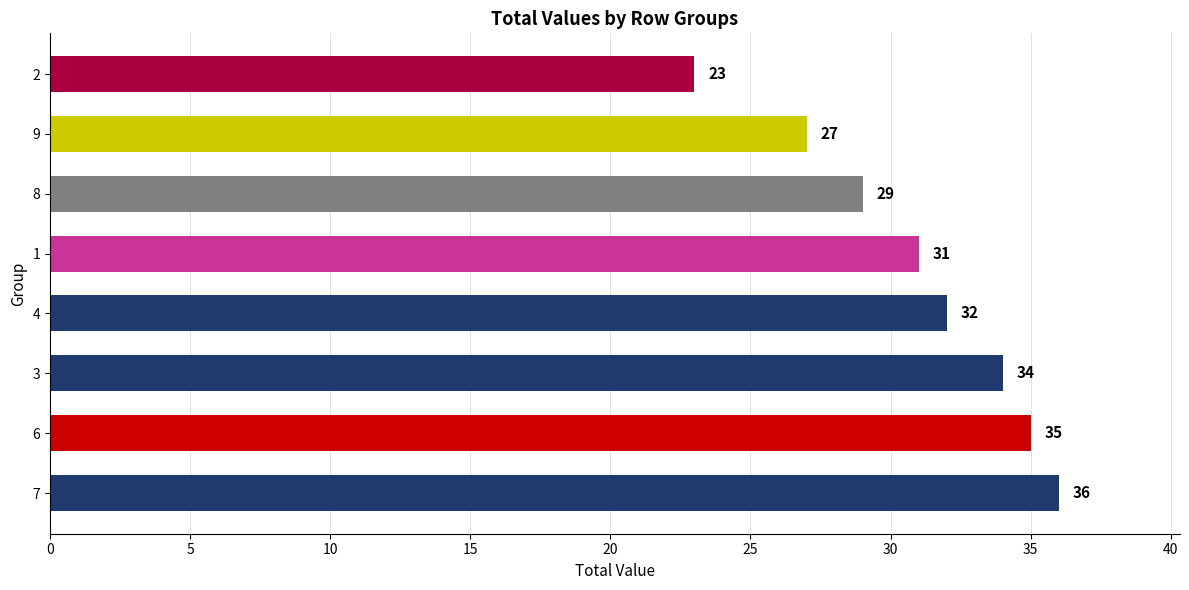

Rank the categories by value from lowest to highest.

2, 9, 8, 1, 4, 3, 6, 7